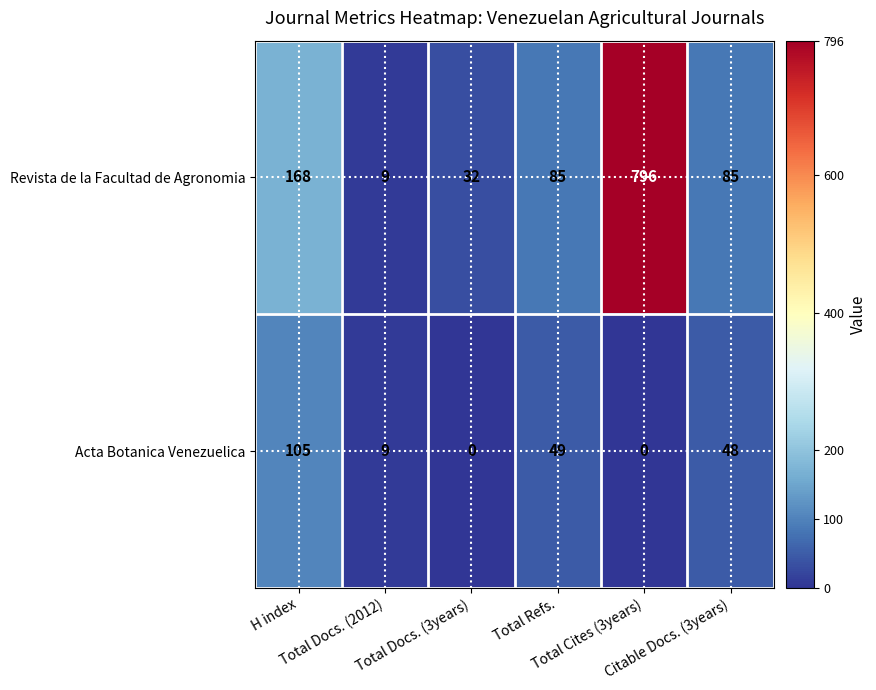

How many data points does each series have?

6